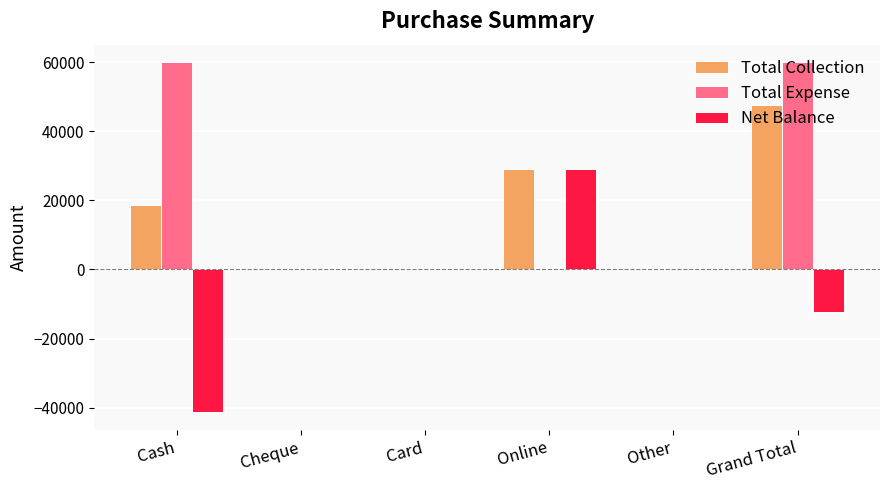

What is the sum of all Net Balance values?

-24812